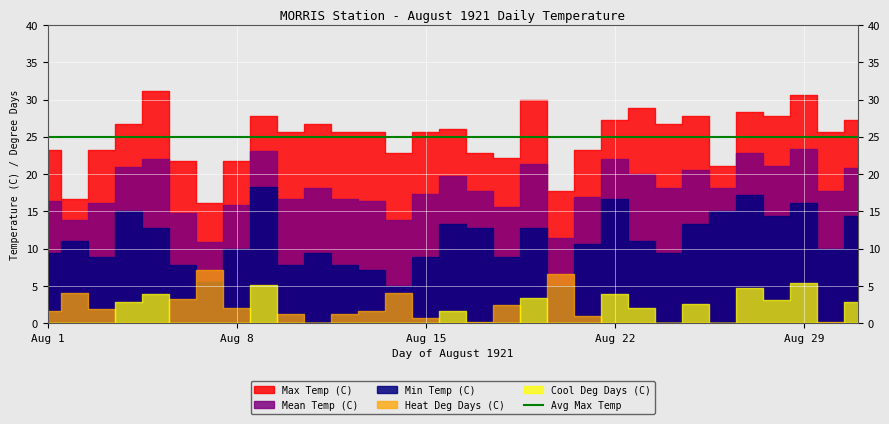

How many data points in Heat Deg Days (C) are above 0?

16